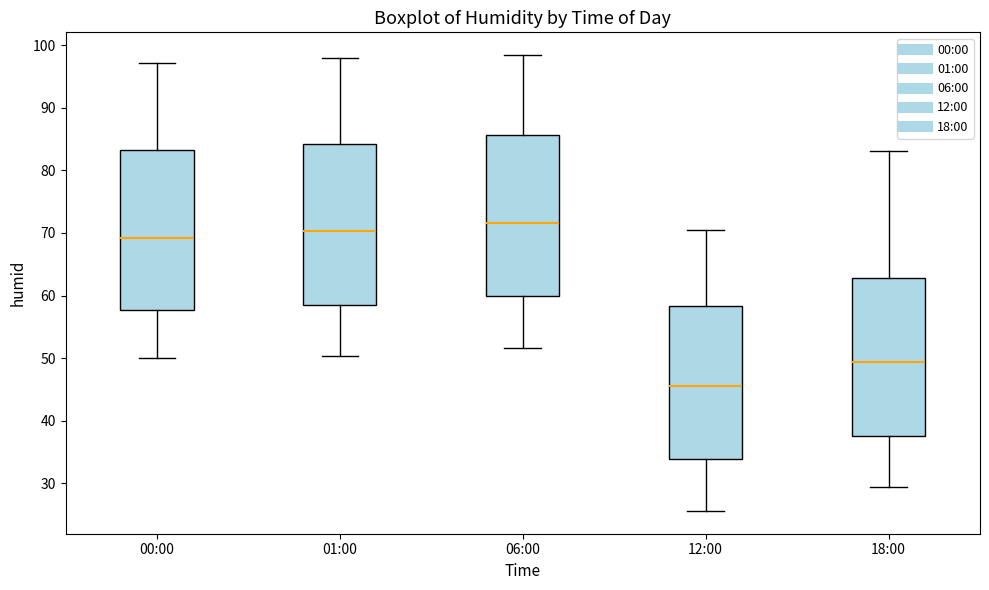

Which box's median line is the highest?

06:00